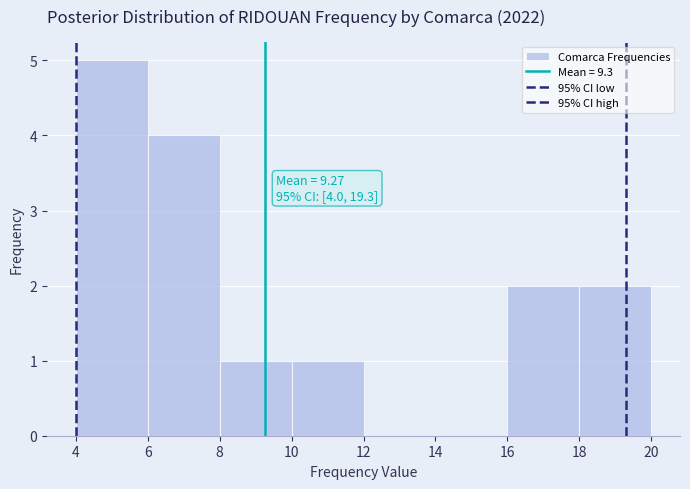

Which range on the x-axis has the tallest bar?

4 to 6